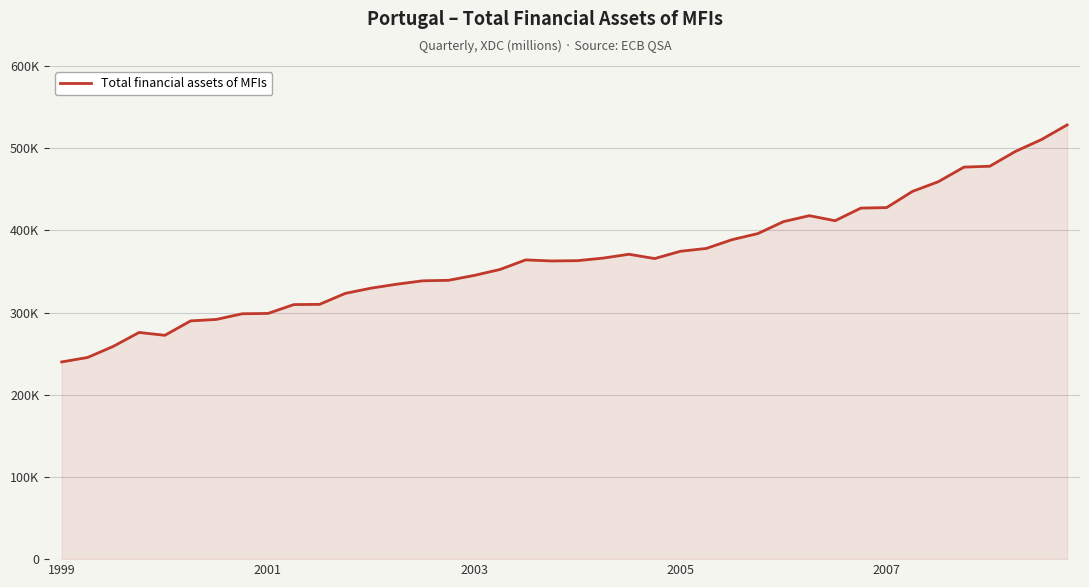

Does the chart have visible grid lines?

Yes